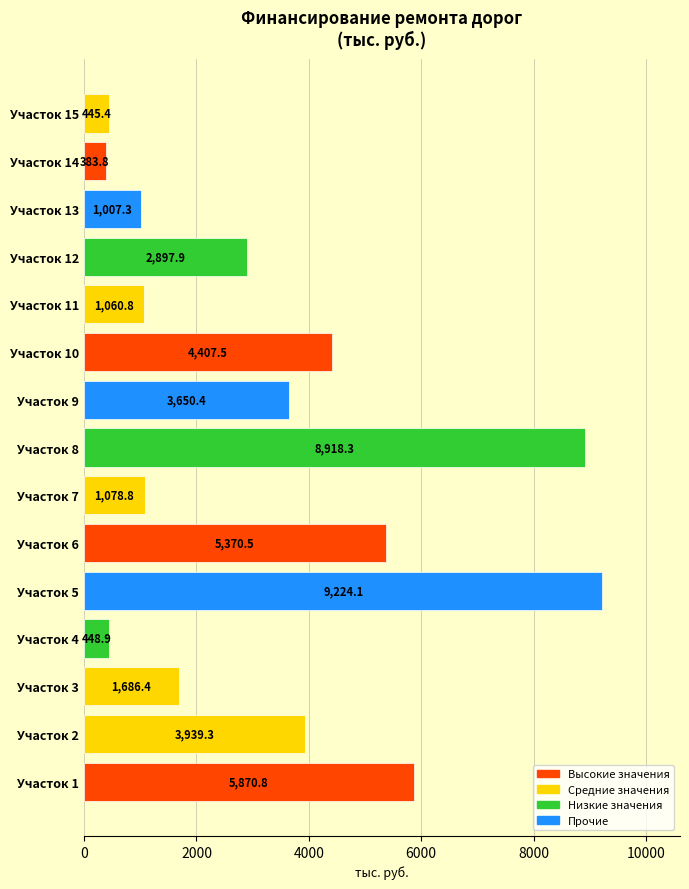

Reading top to bottom, what are all the values shown in this chart?

Участок 15=445.4	Участок 14=383.8	Участок 13=1007.3	Участок 12=2897.9	Участок 11=1060.8	Участок 10=4407.5	Участок 9=3650.4	Участок 8=8918.3	Участок 7=1078.8	Участок 6=5370.5	Участок 5=9224.1	Участок 4=448.9	Участок 3=1686.4	Участок 2=3939.3	Участок 1=5870.8